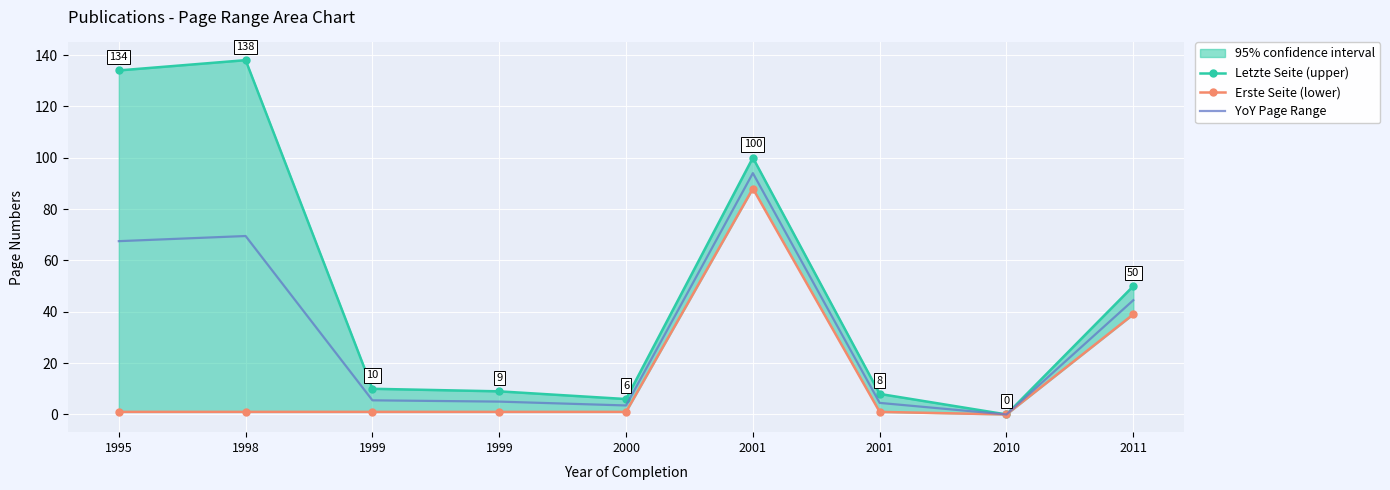

Rank the series at 2000 from lowest to highest value.

Erste Seite (lower), YoY Page Range, Letzte Seite (upper)